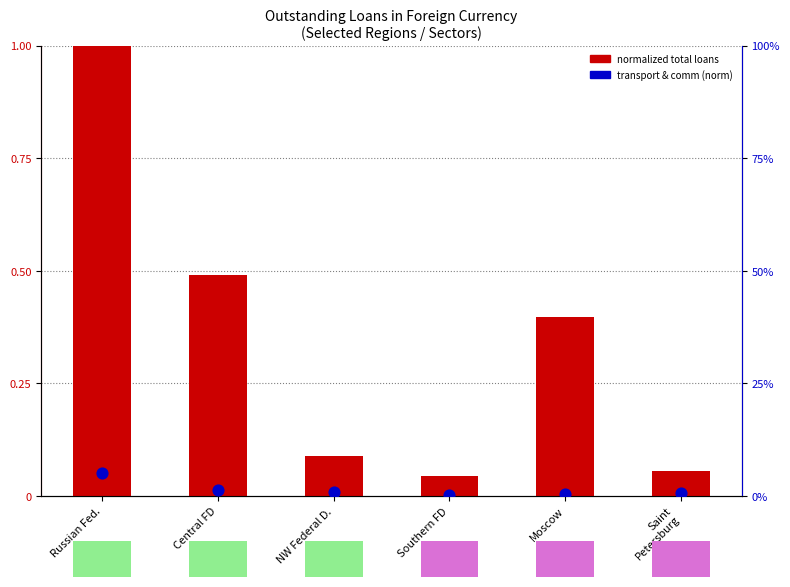

Which series has the widest spread of Y values?

normalized total loans